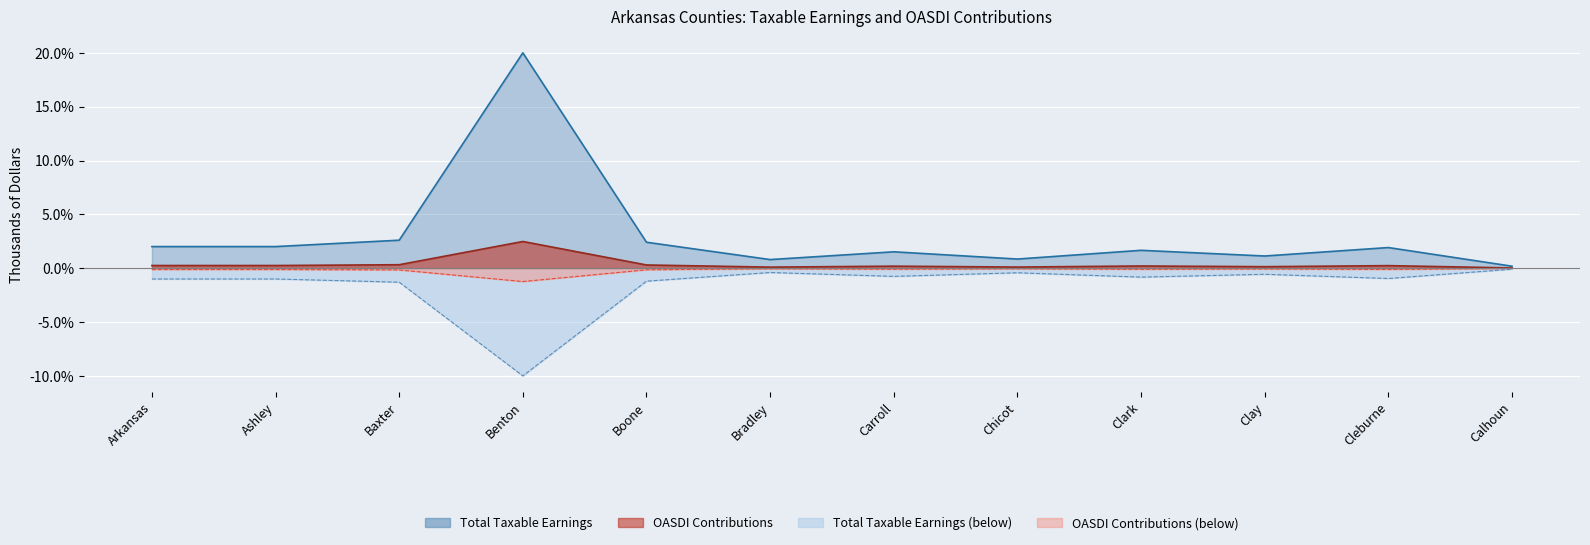

Is the value of OASDI Contributions at Benton greater than the value of Total Taxable Earnings at Chicot?

Yes